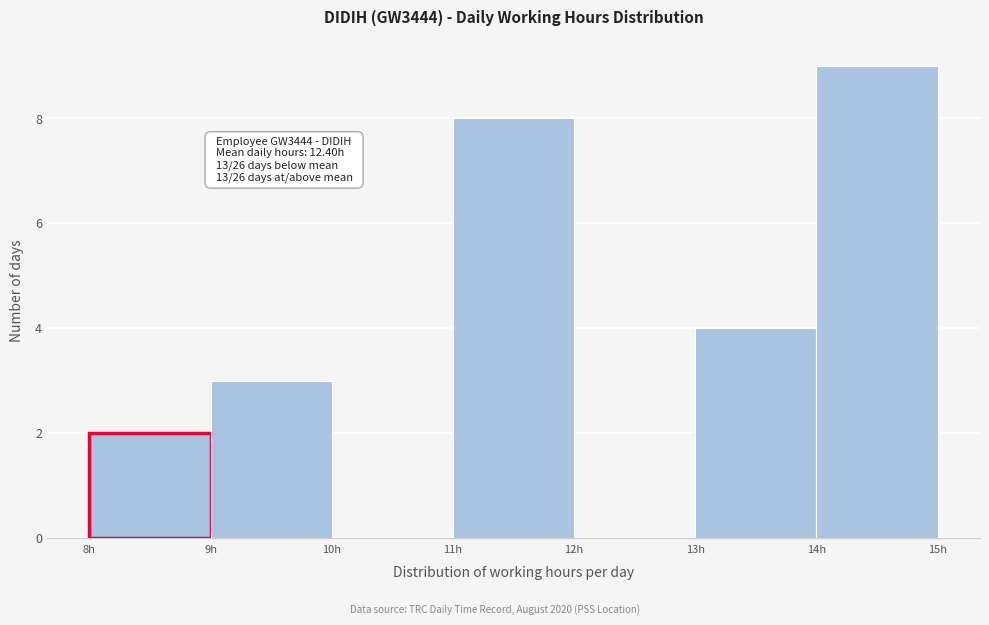

Over which range of the x-axis is the bar tallest?

14 to 15